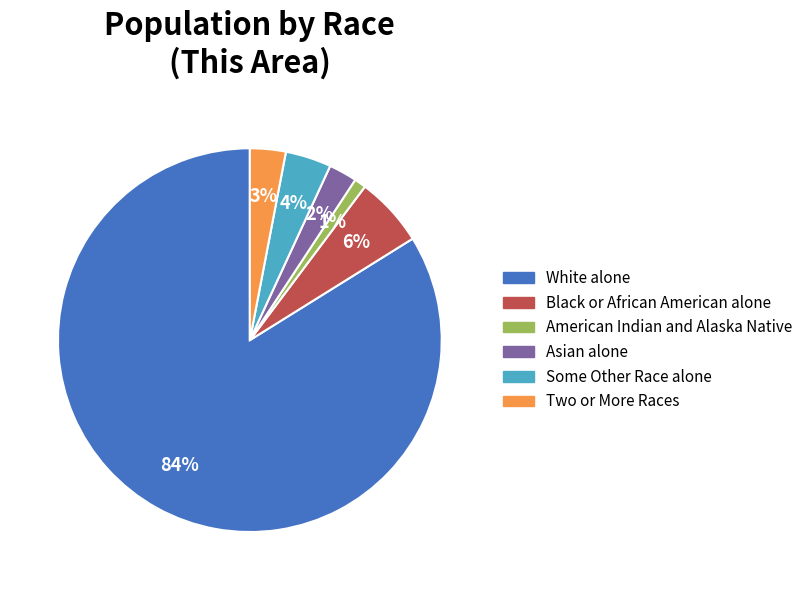

Which slice is the largest?

White alone